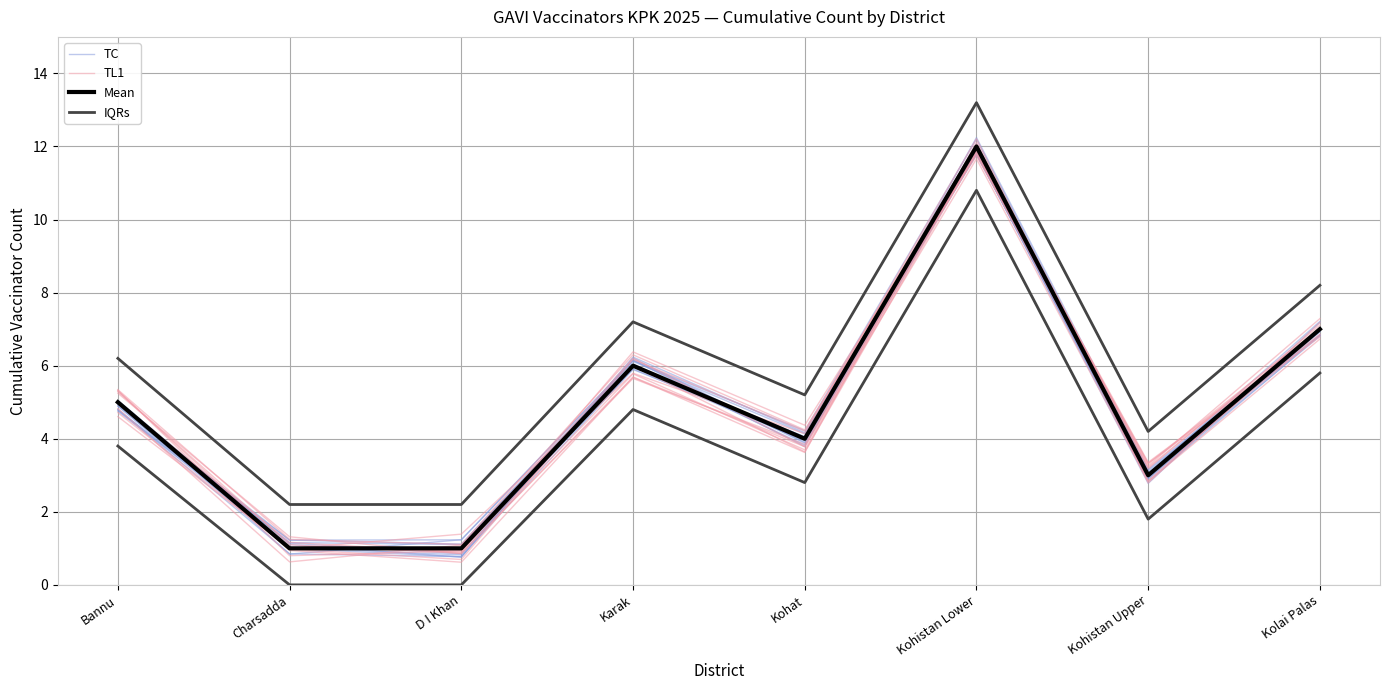

What are all the series names shown in the legend?

TC, TL1, Mean, IQRs